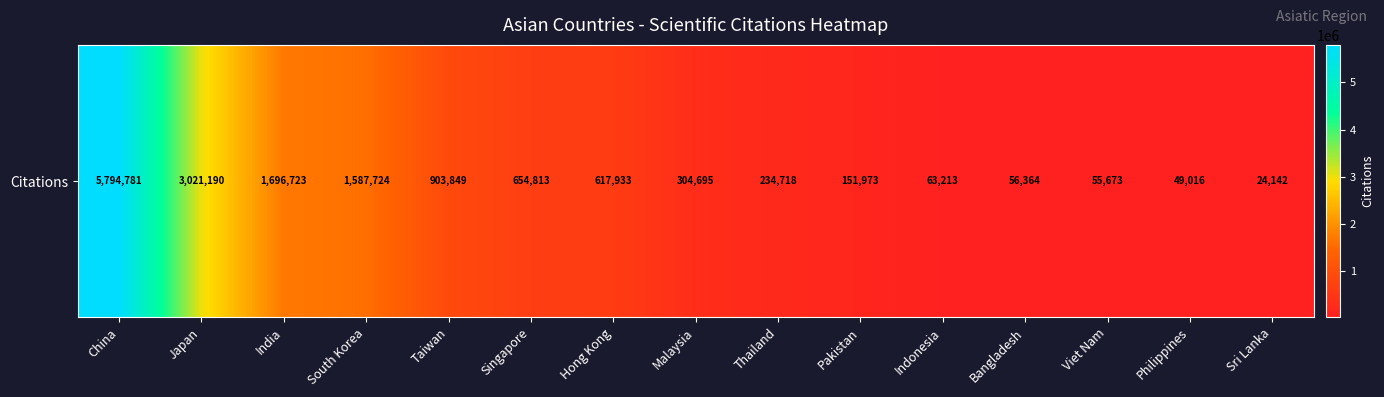

List the labels in order of value, smallest first.

Sri Lanka, Philippines, Viet Nam, Bangladesh, Indonesia, Pakistan, Thailand, Malaysia, Hong Kong, Singapore, Taiwan, South Korea, India, Japan, China